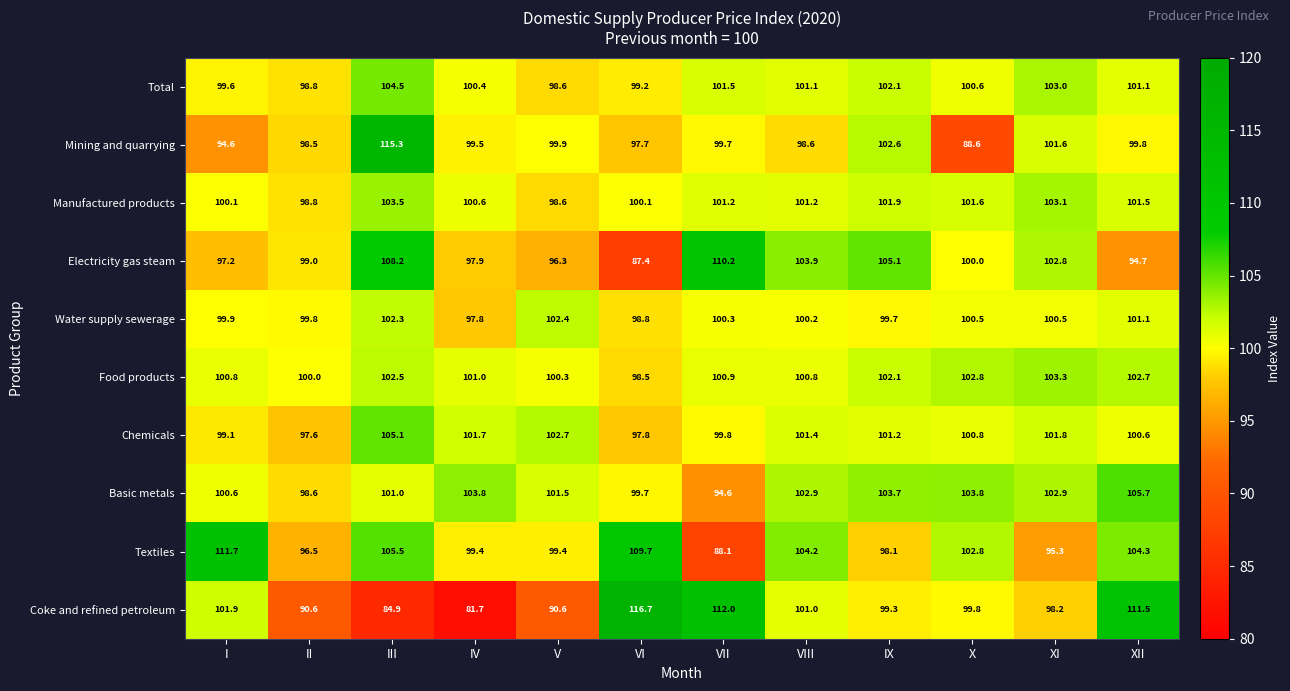

Which category has the lowest value in the Chemicals series?

II